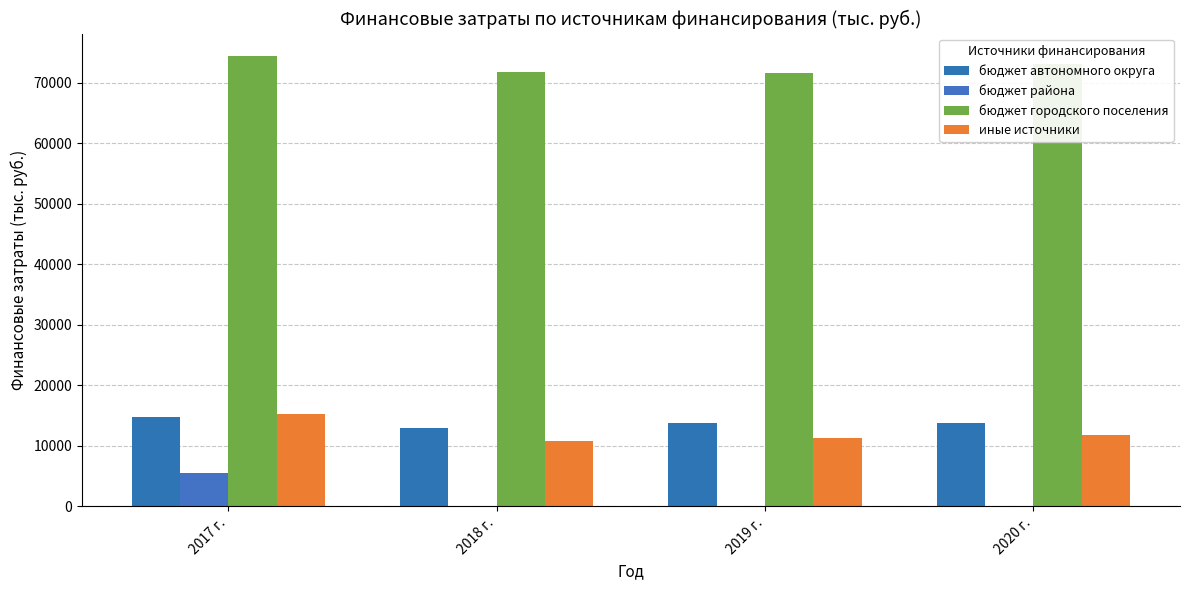

What is the value of the бюджет автономного округа bar at the 1st from the left?

14787.8